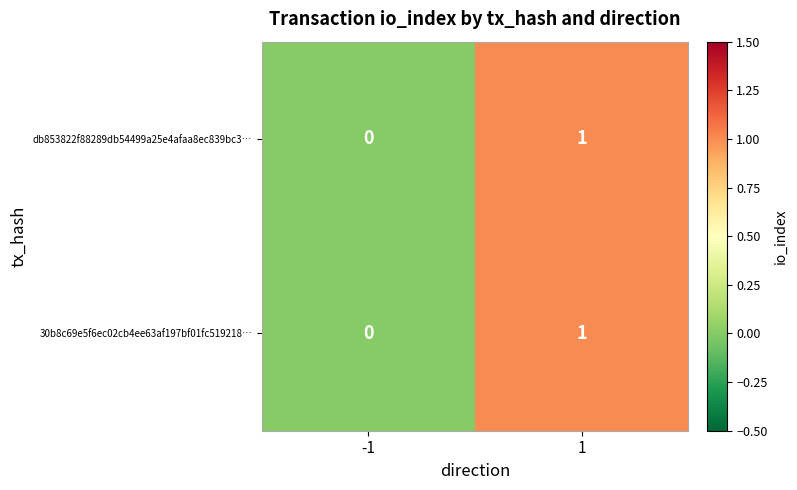

The value of 30b8c69e5f6ec02cb4ee63af197bf01fc519218… at -1 is 0. True or false?

True